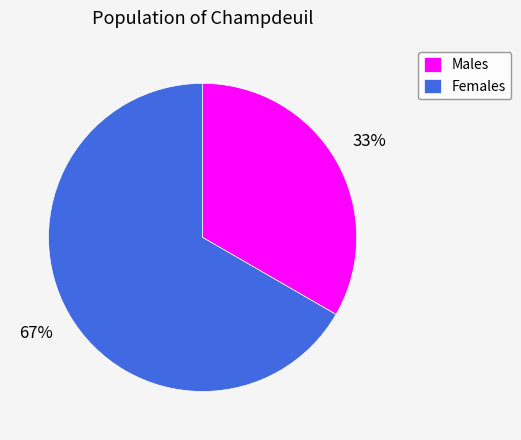

To the nearest percent, what portion does Males represent?

33%